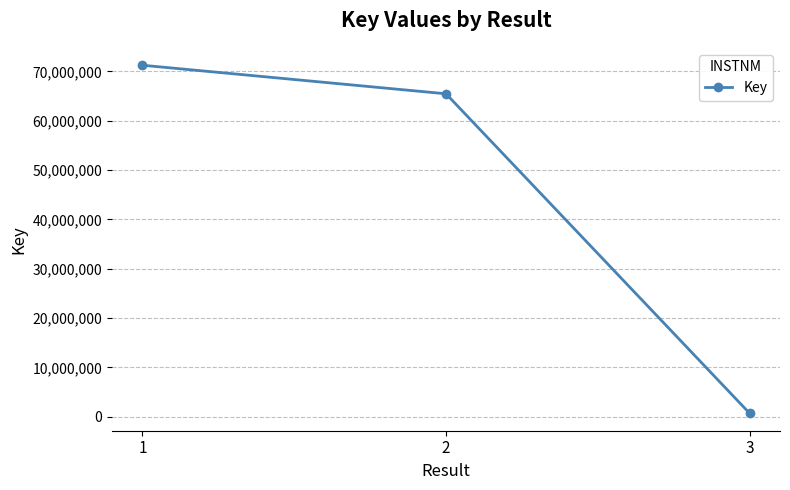

How many categories are shown in the chart?

3